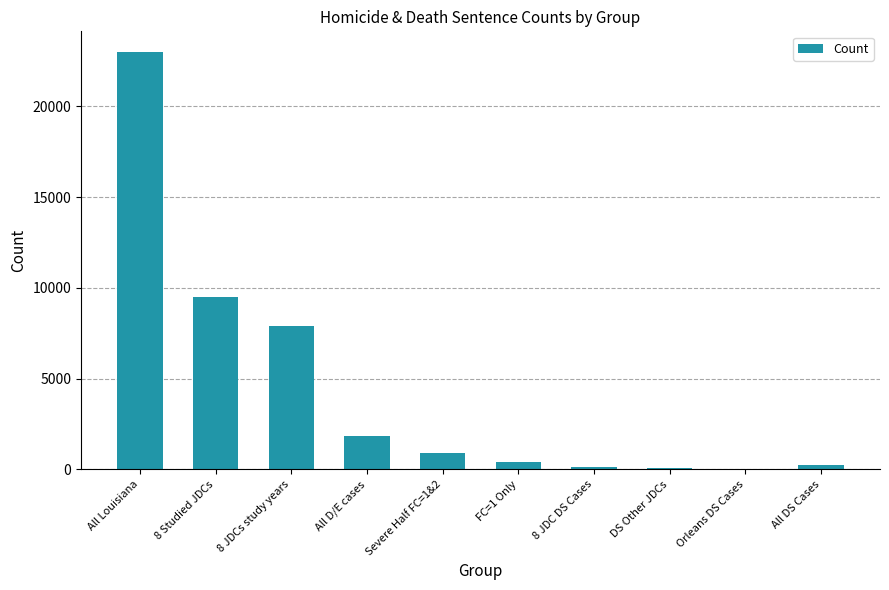

Where is the data nearest to the value 11512?

8 Studied JDCs